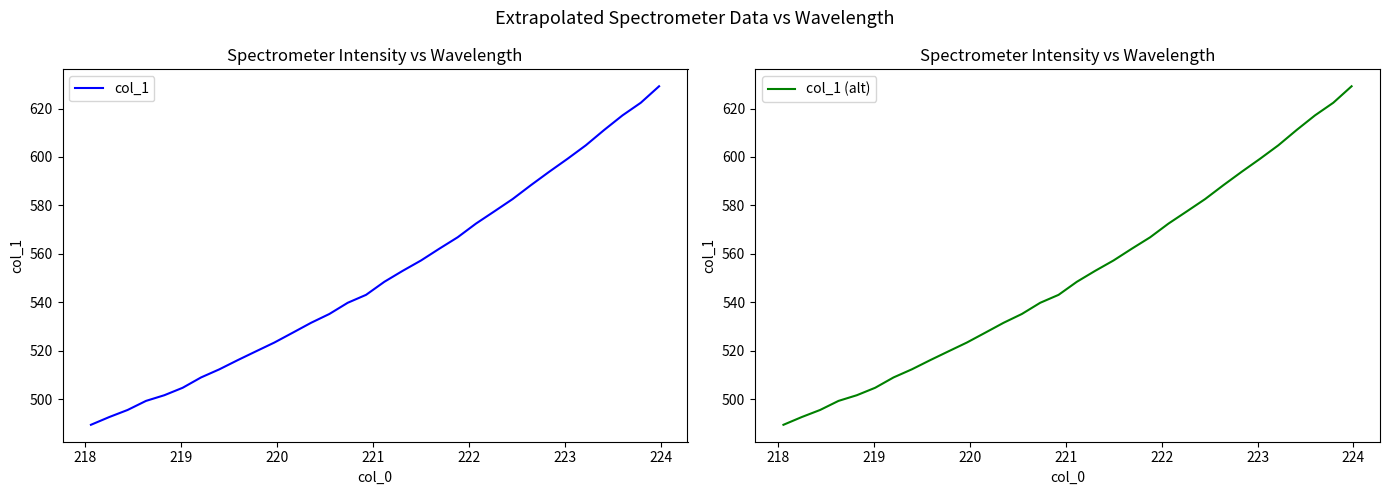

What is the average value of the col_1 series?

550.8